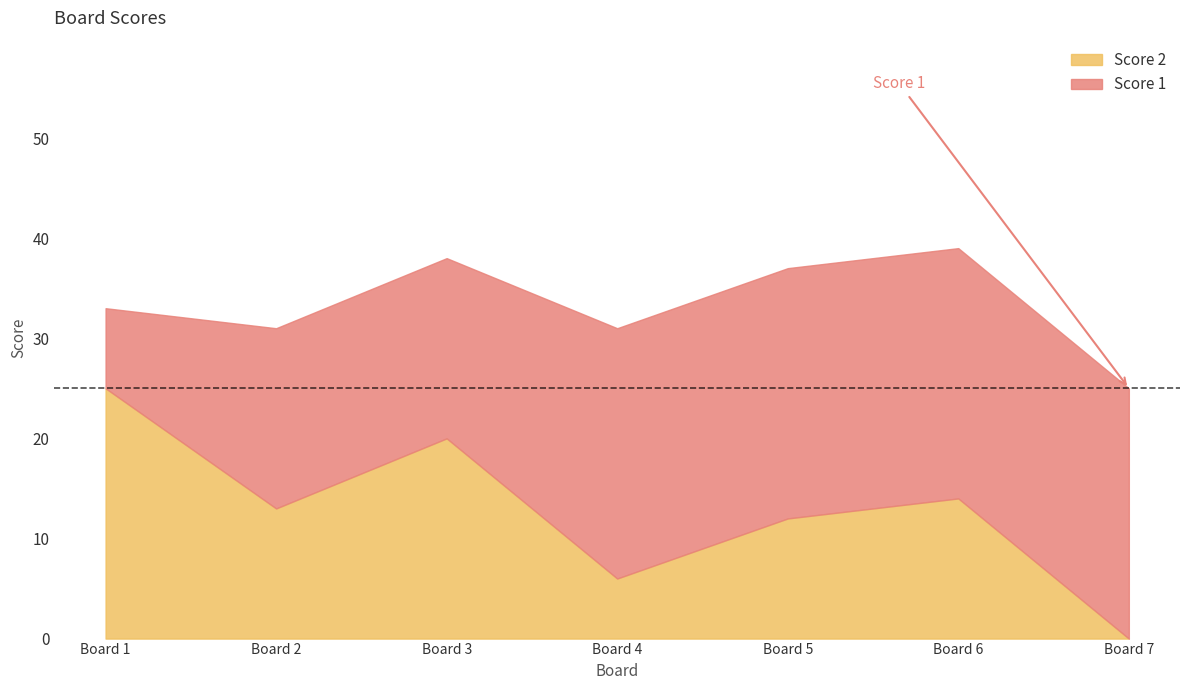

Where is the first local minimum for Score 2?

2